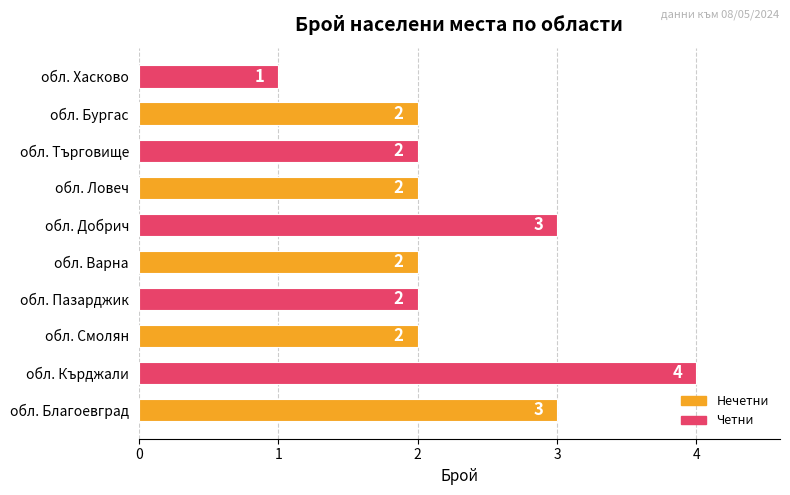

How many values are between 2 and 3?

8